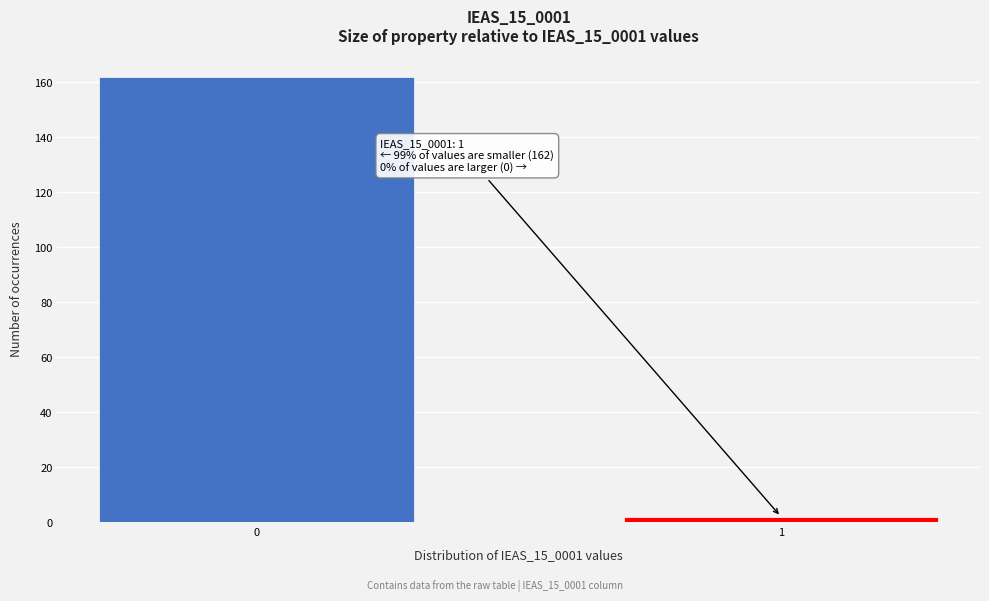

Reading left to right, extract all data points from this chart.

0=162	1=2